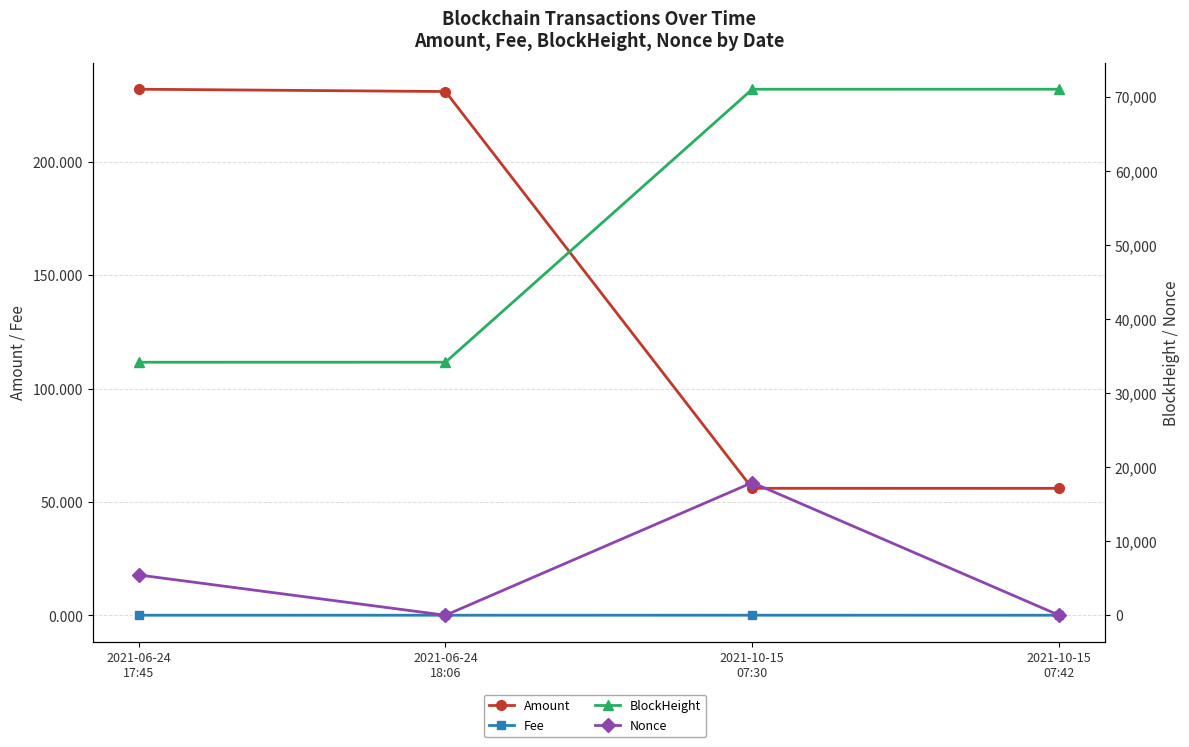

What is the difference between the maximum and minimum values in the BlockHeight series?

36843.0